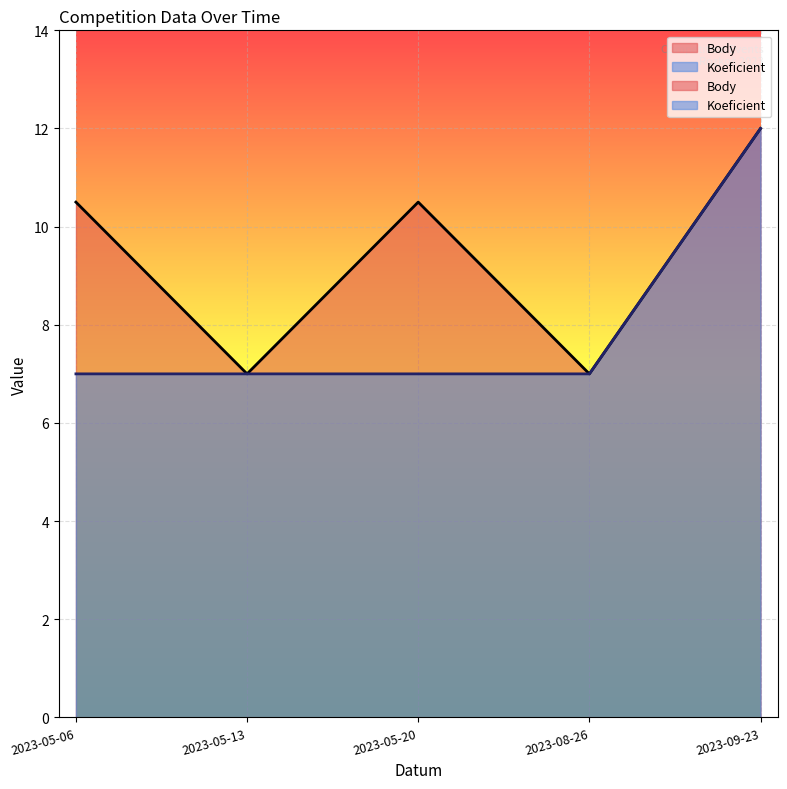

Which series has the widest spread of values?

Body